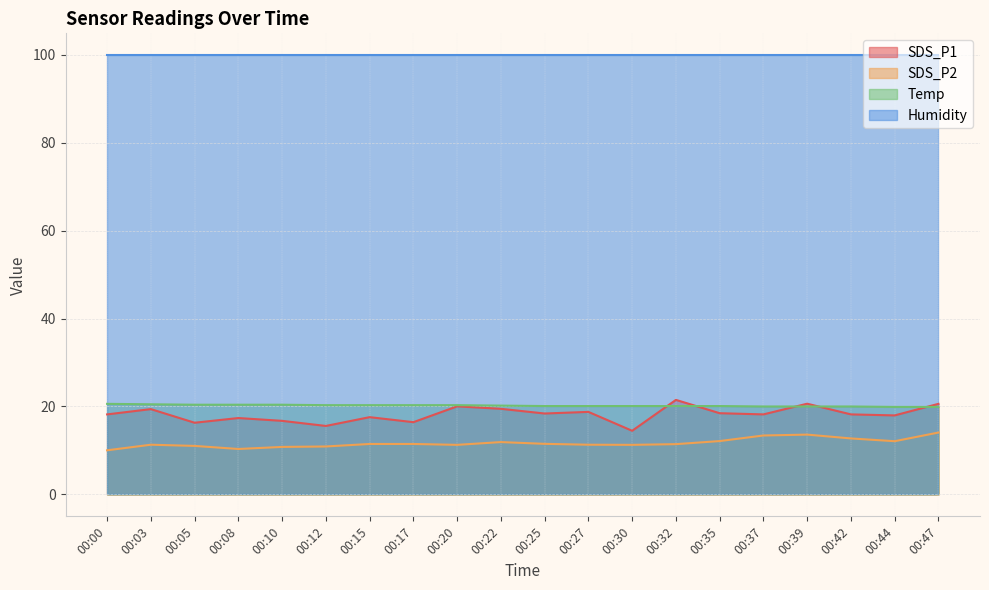

True or false: SDS_P2 and Temp cross at least once.

False